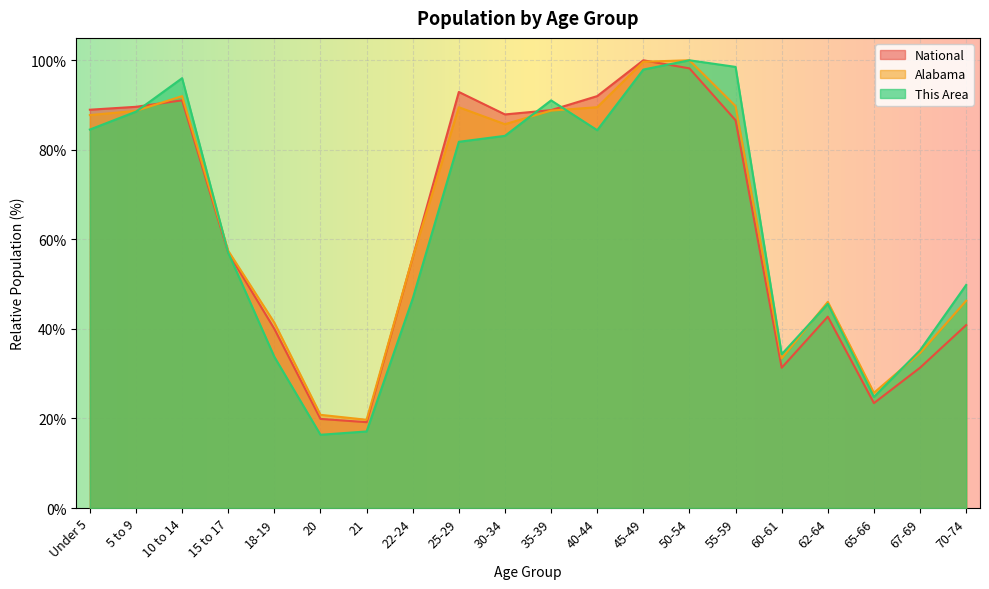

What is the sum of all This Area values?

1266.6